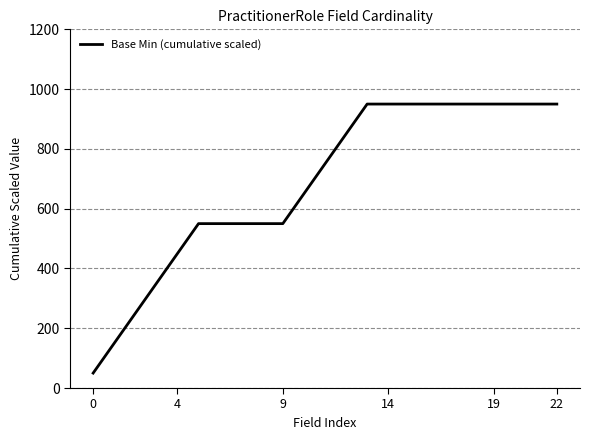

What is the greatest value displayed?

950